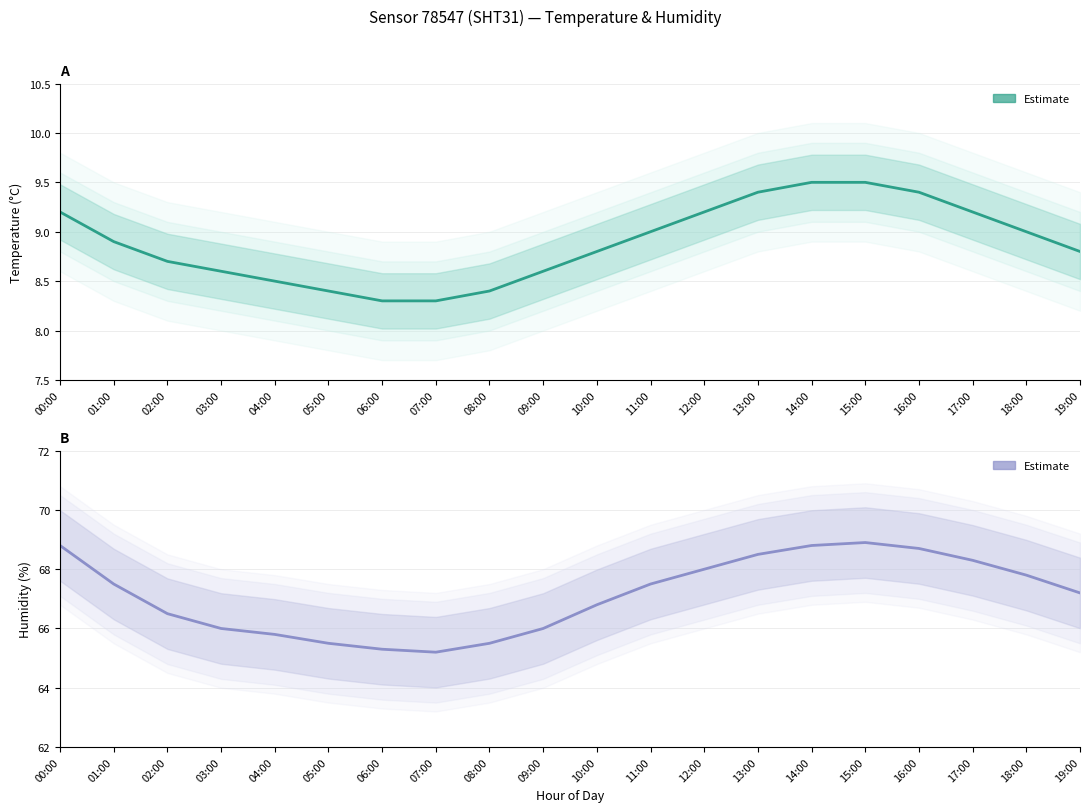

True or false: humidity has more than 2 points higher than both neighbors.

False